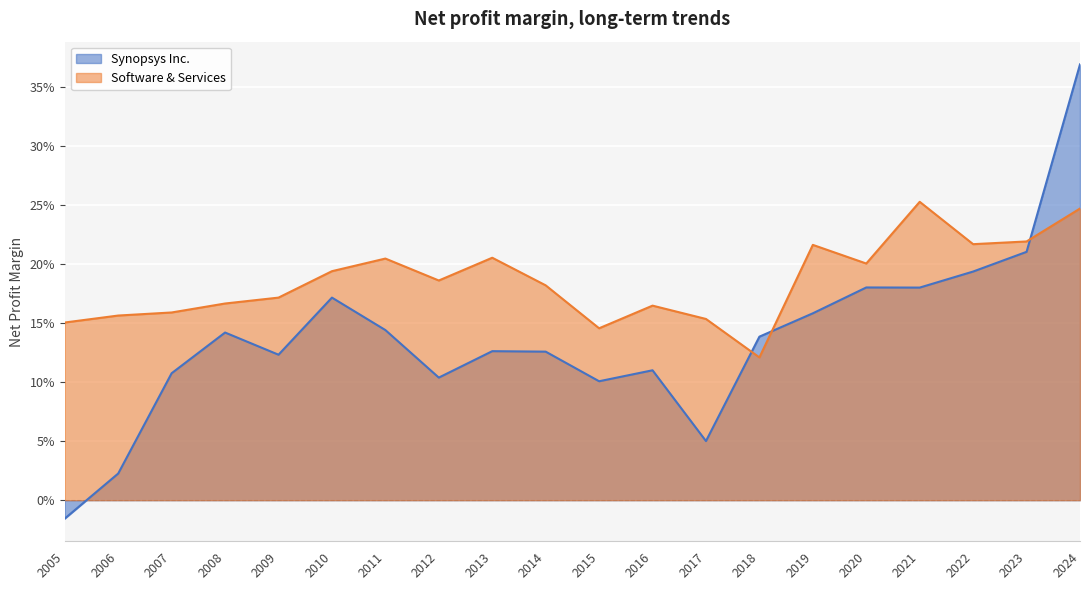

Between 2021 and 2006, which series saw the biggest shift?

Synopsys Inc.